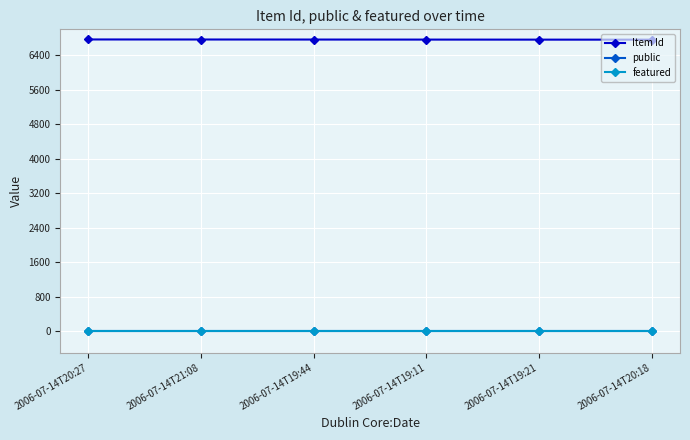

True or false: featured and public cross at least once.

False